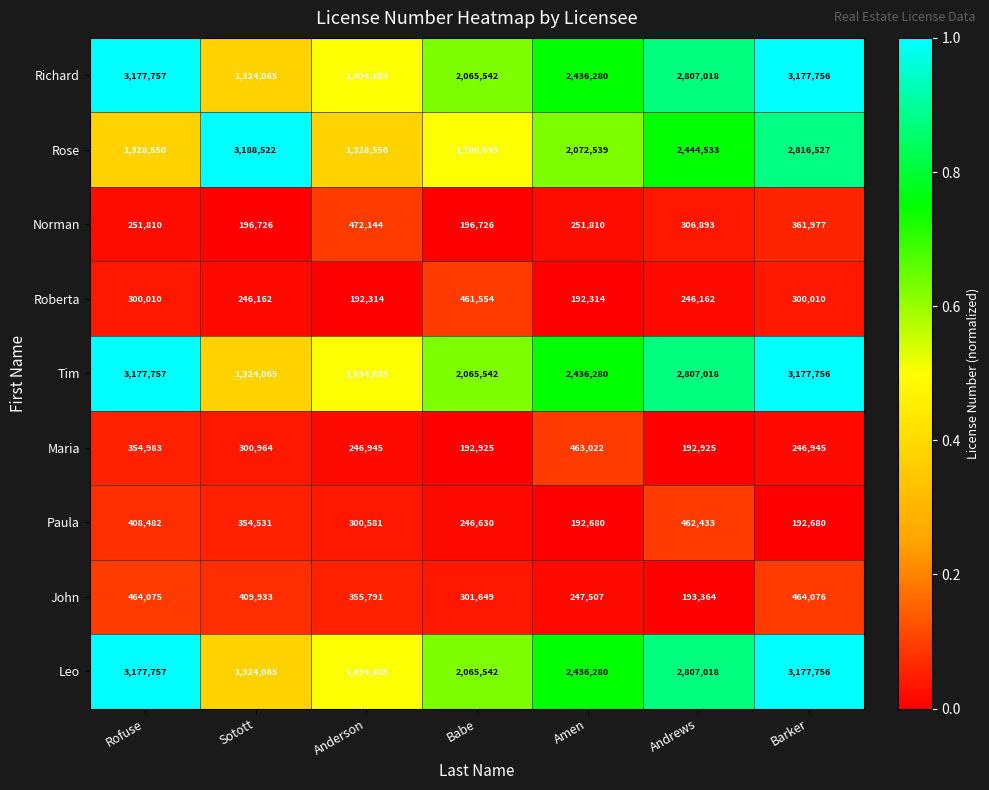

List the labels in order of Richard value, smallest first.

Sotott, Anderson, Babe, Amen, Andrews, Barker, Rofuse